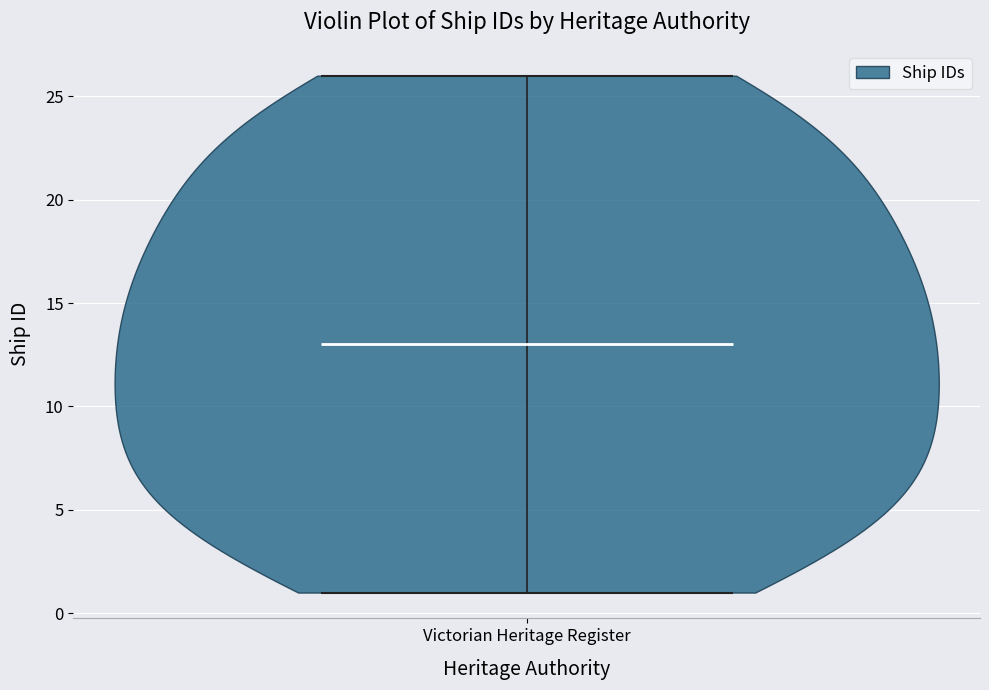

What is the highest point the violin for Victorian Heritage Register reaches on the y-axis? The values are not printed on the chart, so give them approximately, as read against the axis.

26